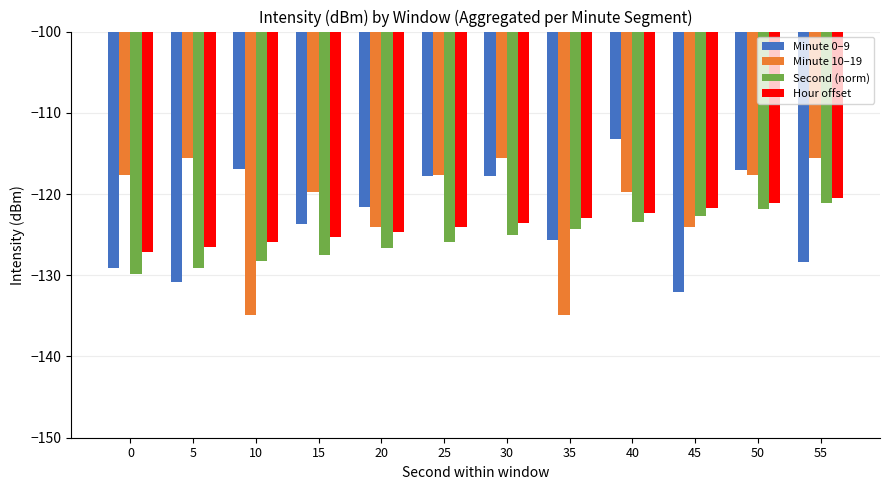

Rank the series at 20 from lowest to highest value.

Second (norm), Hour offset, Minute 10–19, Minute 0–9